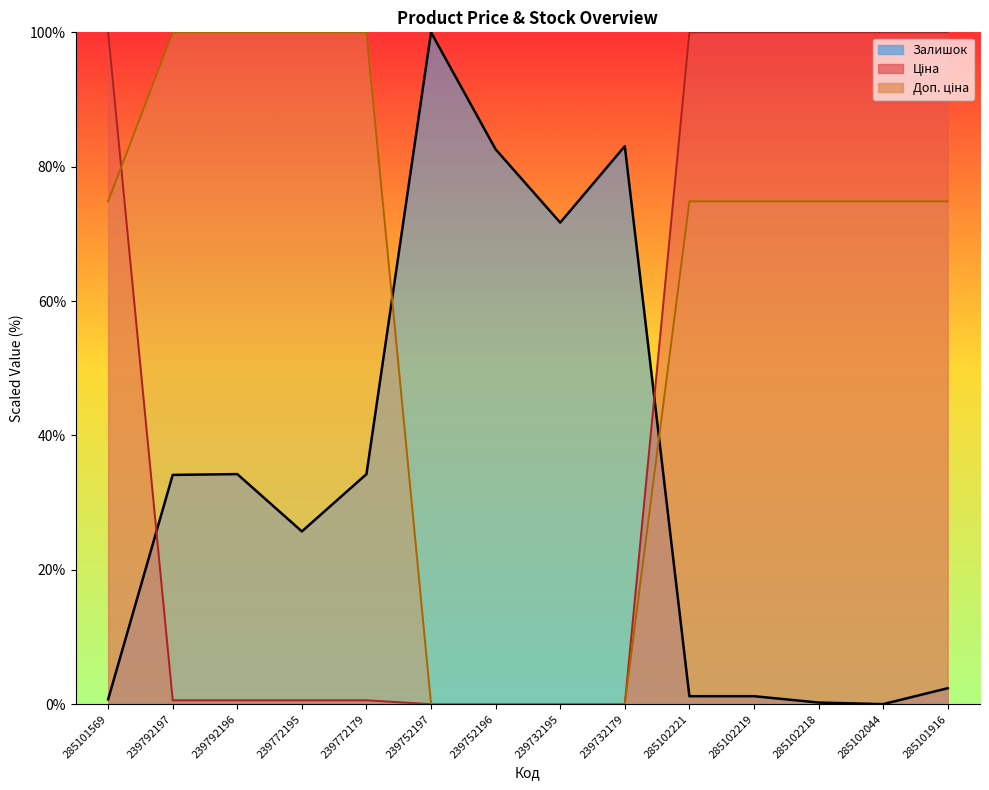

Rank the series by their average value, from lowest to highest.

Залишок, Ціна, Доп. ціна